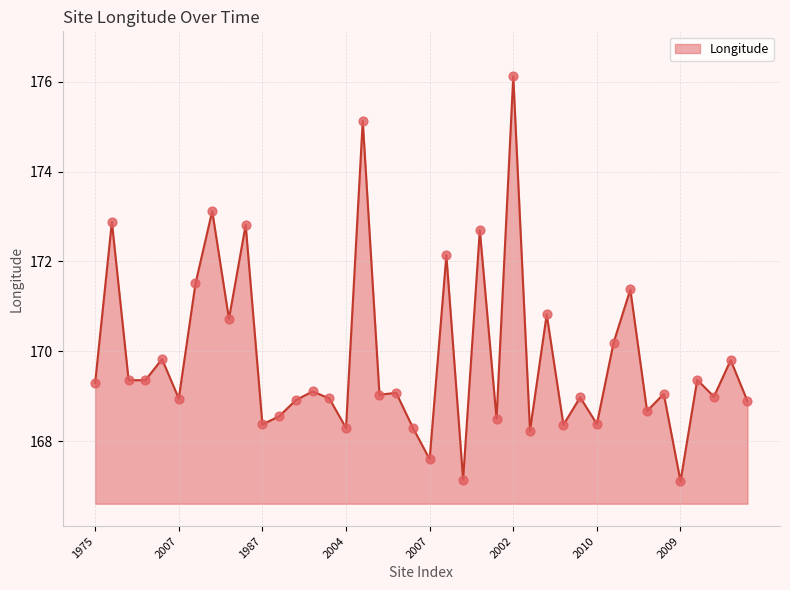

What is the difference between the maximum and minimum values?

9.0